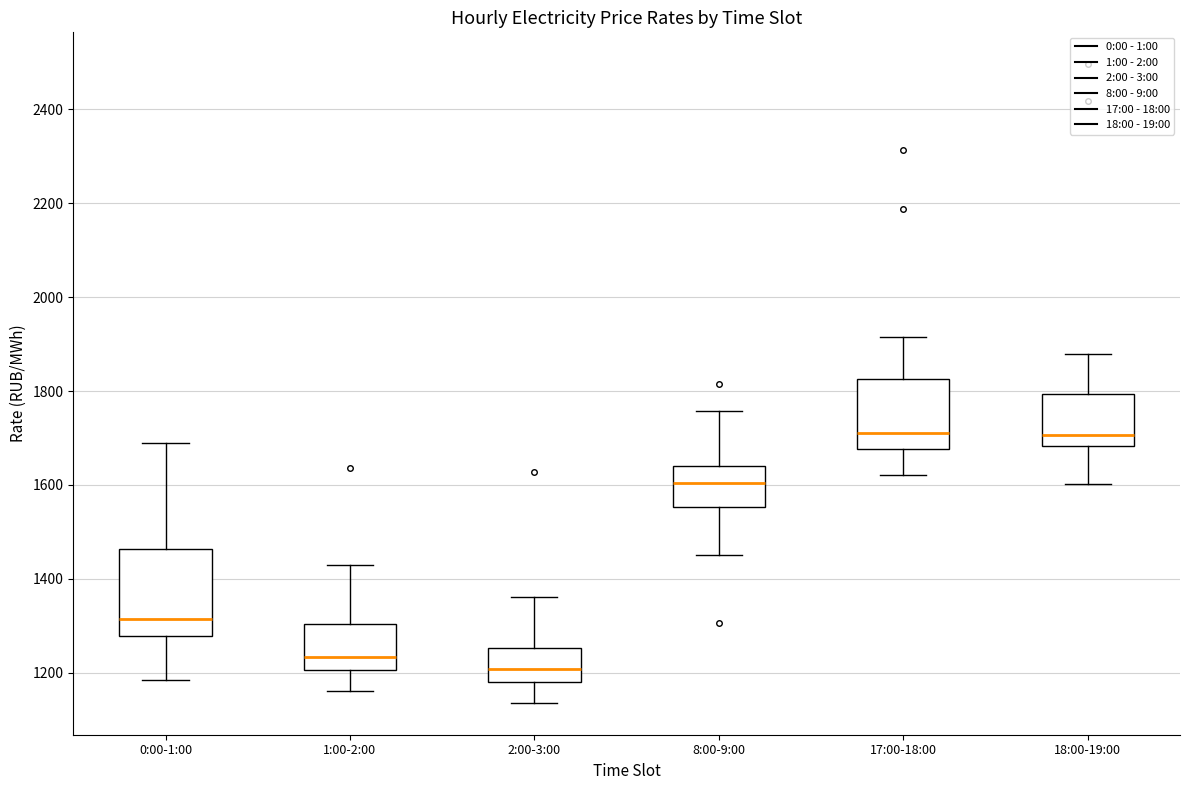

Where does the upper whisker of the box for 18:00-19:00 end on the y-axis? The values are not printed on the chart, so give them approximately, as read against the axis.

1880